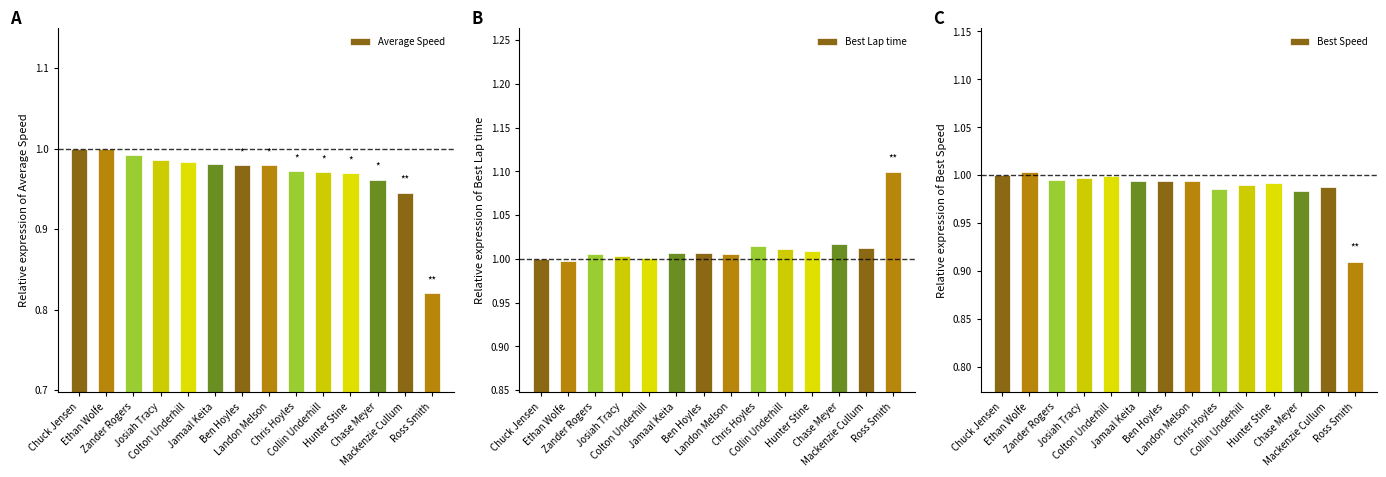

What is the minimum value shown in the chart?

0.8